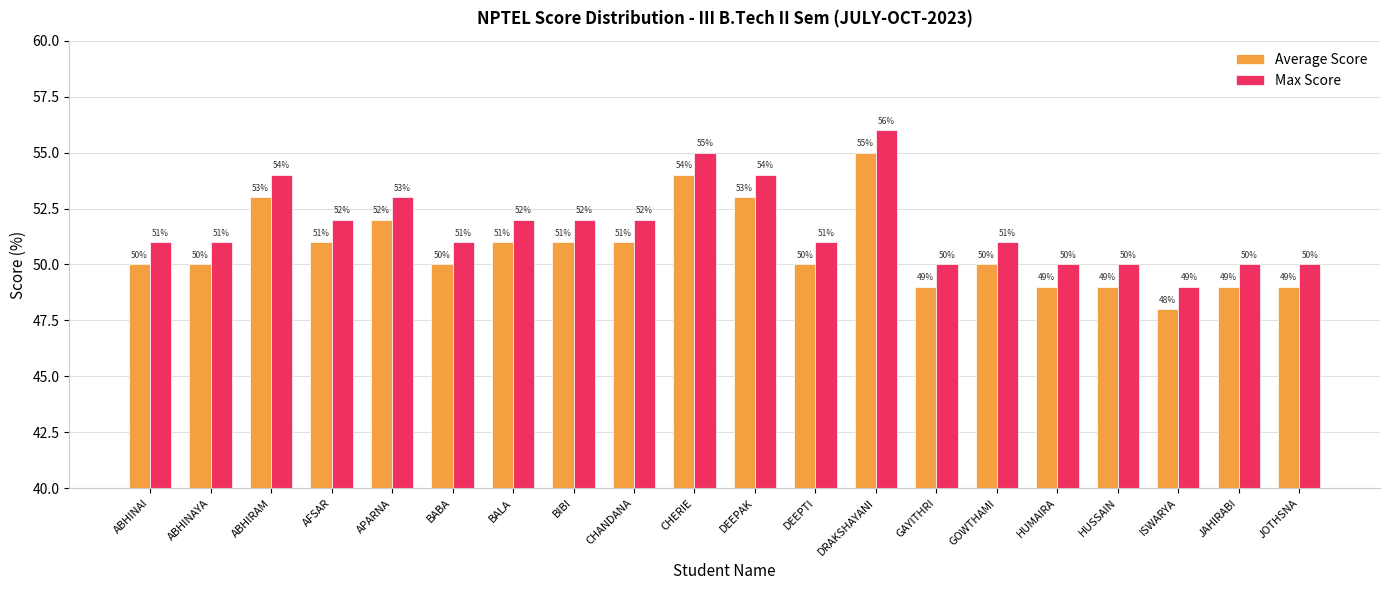

What are all the series names shown in the legend?

Average Score, Max Score